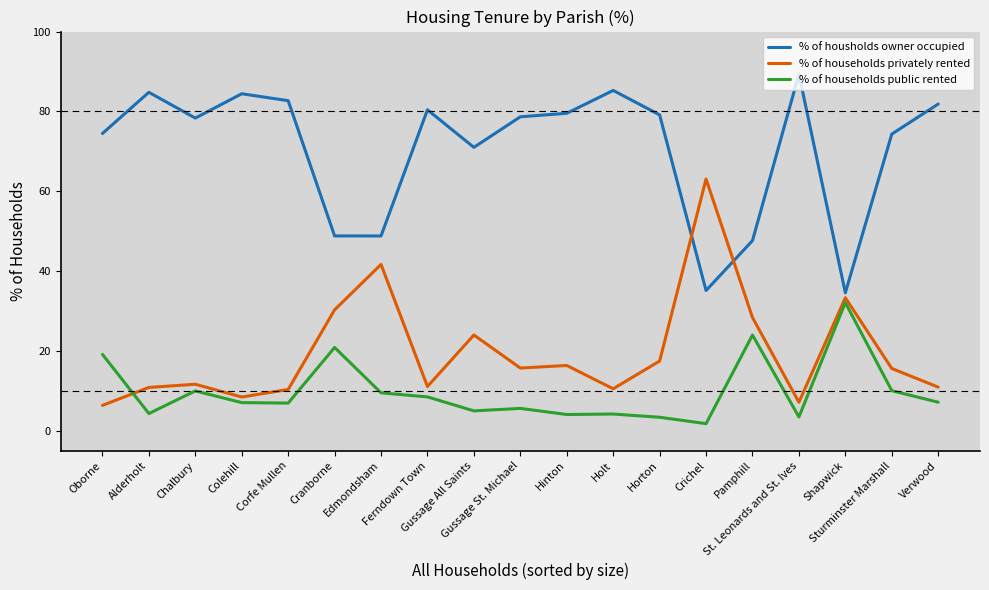

What is the spread (max minus min) of values at Corfe Mullen?

75.7